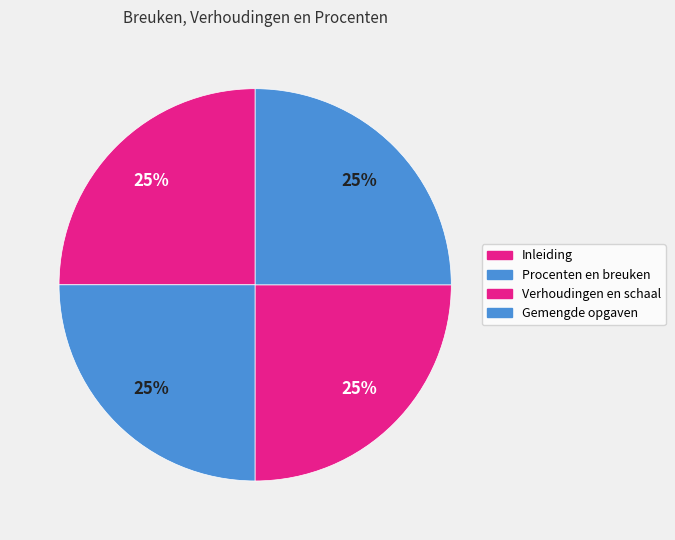

How many segments does this pie chart have?

4